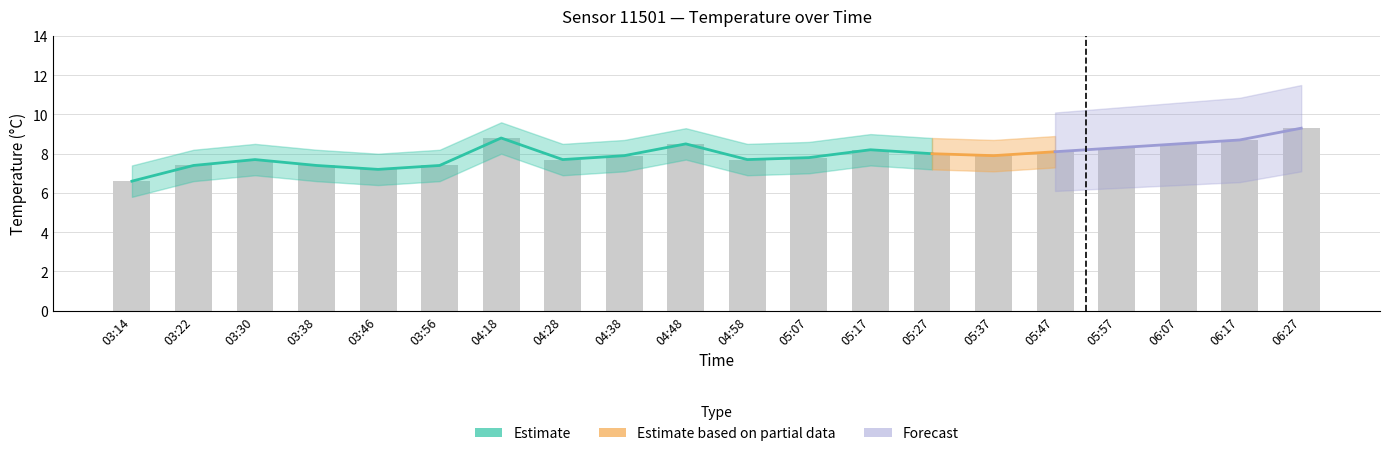

Reading left to right, what are all the values shown in this chart?

03:14=6.6	03:22=7.4	03:30=7.7	03:38=7.4	03:46=7.2	03:56=7.4	04:18=8.8	04:28=7.7	04:38=7.9	04:48=8.5	04:58=7.7	05:07=7.8	05:17=8.2	05:27=8.0	05:37=7.9	05:47=8.1	05:57=8.3	06:07=8.5	06:17=8.7	06:27=9.3